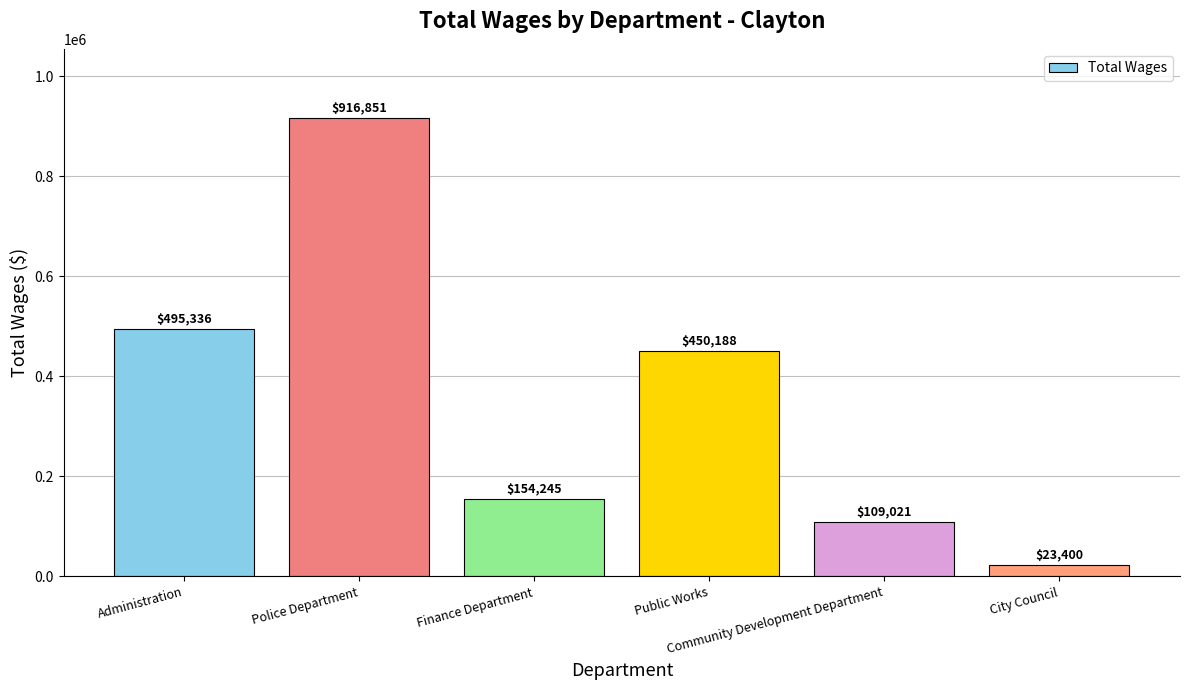

The chart shows a value of 130225 at Administration. True or false?

False